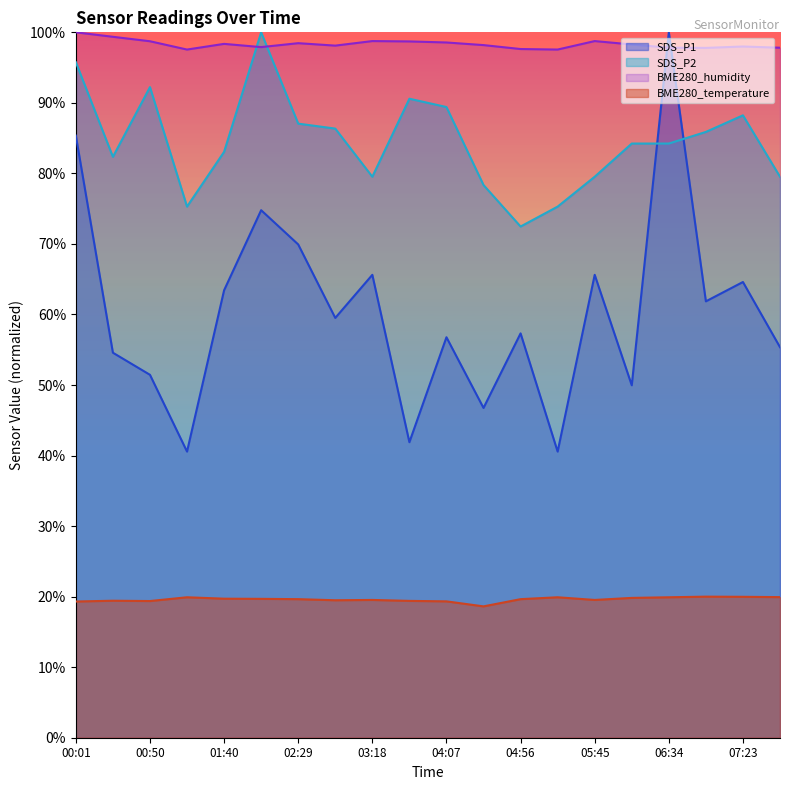

After their last crossing, which series has the higher values: SDS_P2 or SDS_P1?

SDS_P2